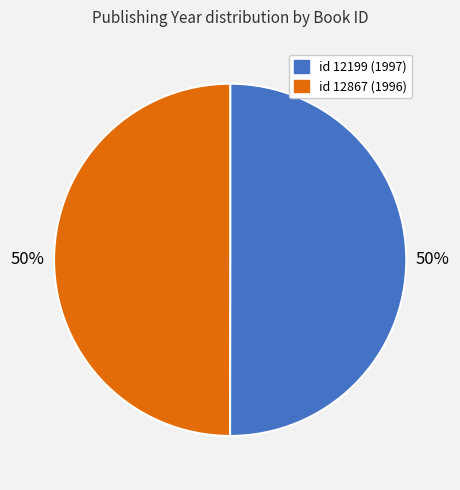

To the nearest percent, what is the average slice percentage?

50%